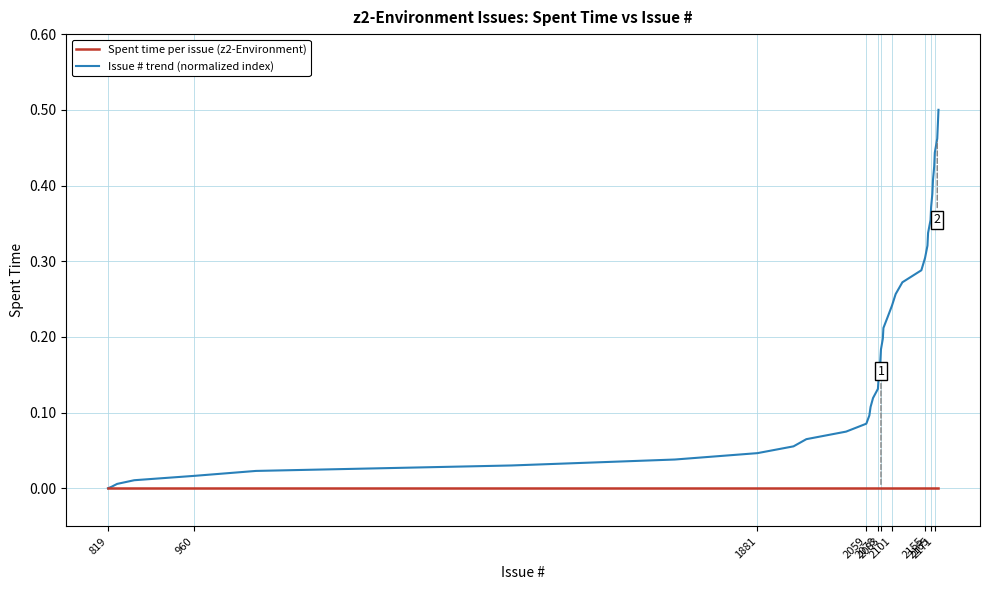

Which series has the largest total across all categories?

Issue # trend (normalized index)